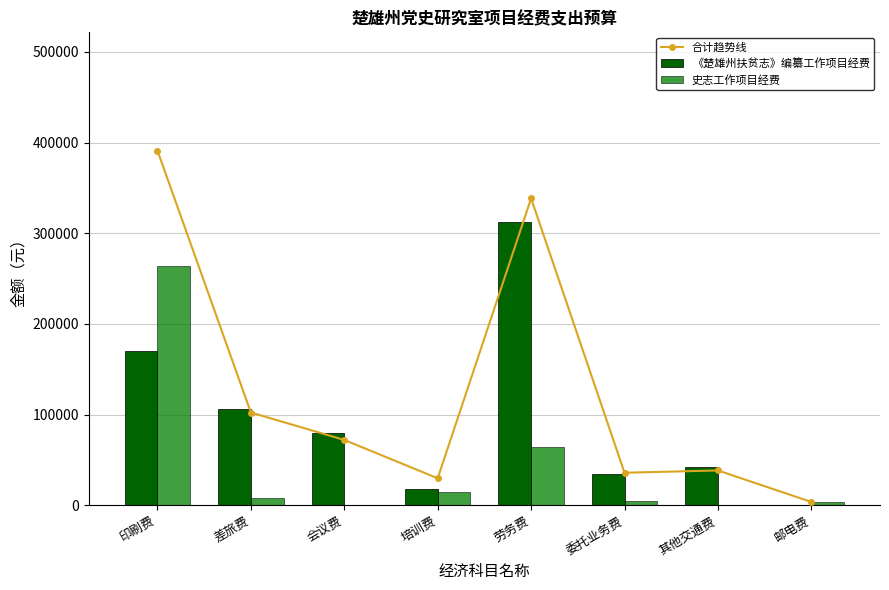

Is the value of 合计趋势线 at 邮电费 greater than the value of 《楚雄州扶贫志》编纂工作项目经费 at 培训费?

No